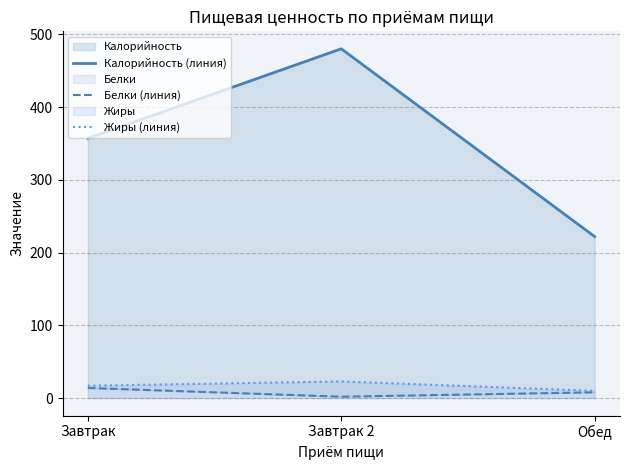

What is the label of the 1st point from the left?

Завтрак